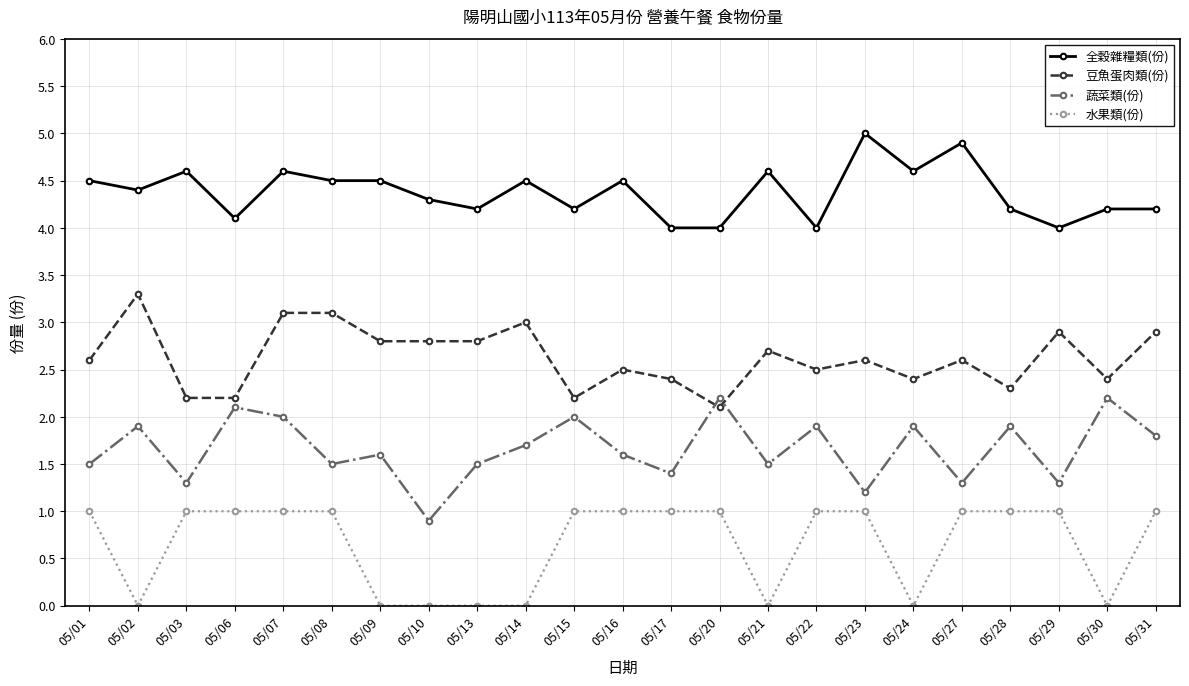

The value of 蔬菜類(份) at 05/01 is 1.5. True or false?

True